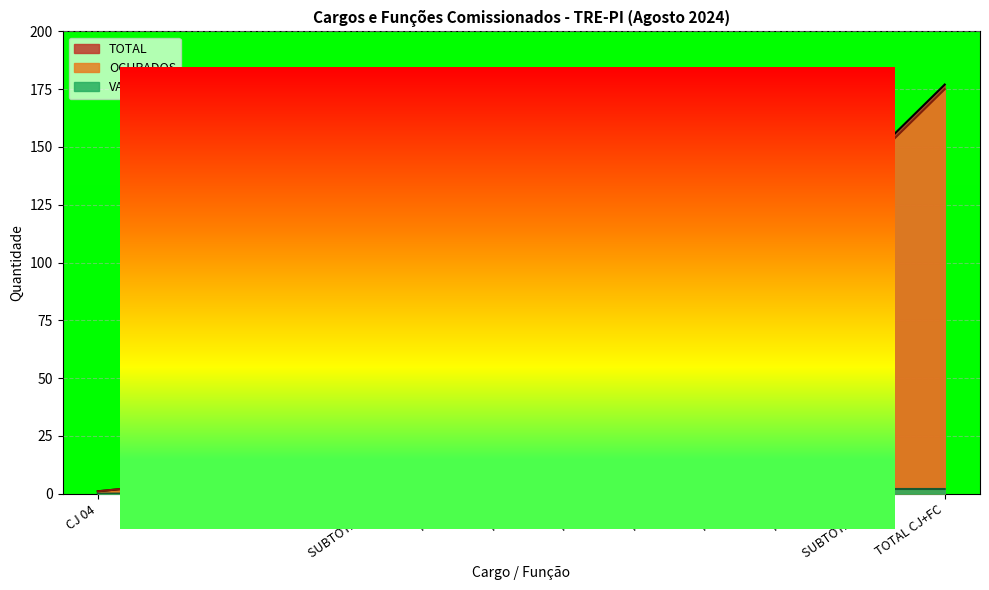

Between FC-03 and SUBTOTAL FC, which is larger?

SUBTOTAL FC